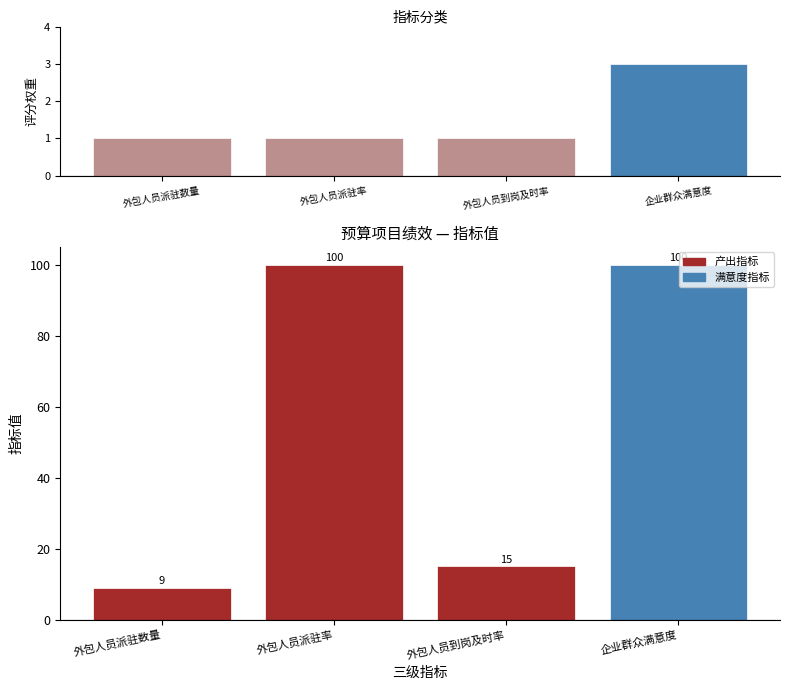

Which has a higher value, 外包人员派驻数量 or 企业群众满意度?

企业群众满意度